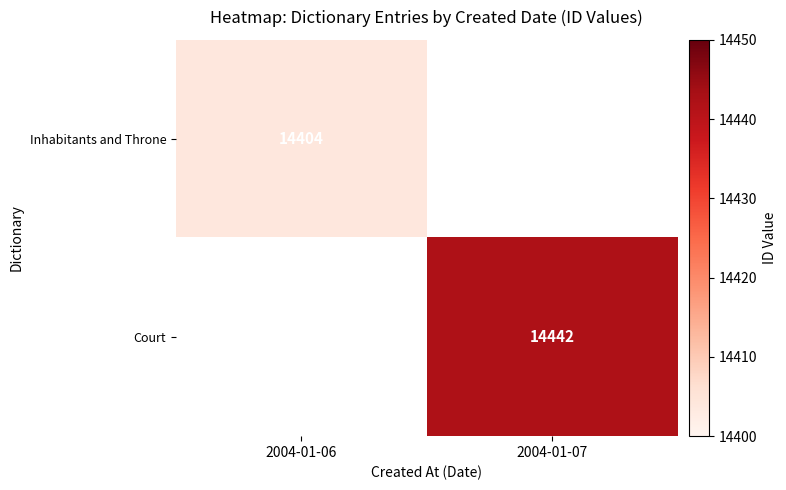

Is it true that Court equals 25398 at 2004-01-07?

False